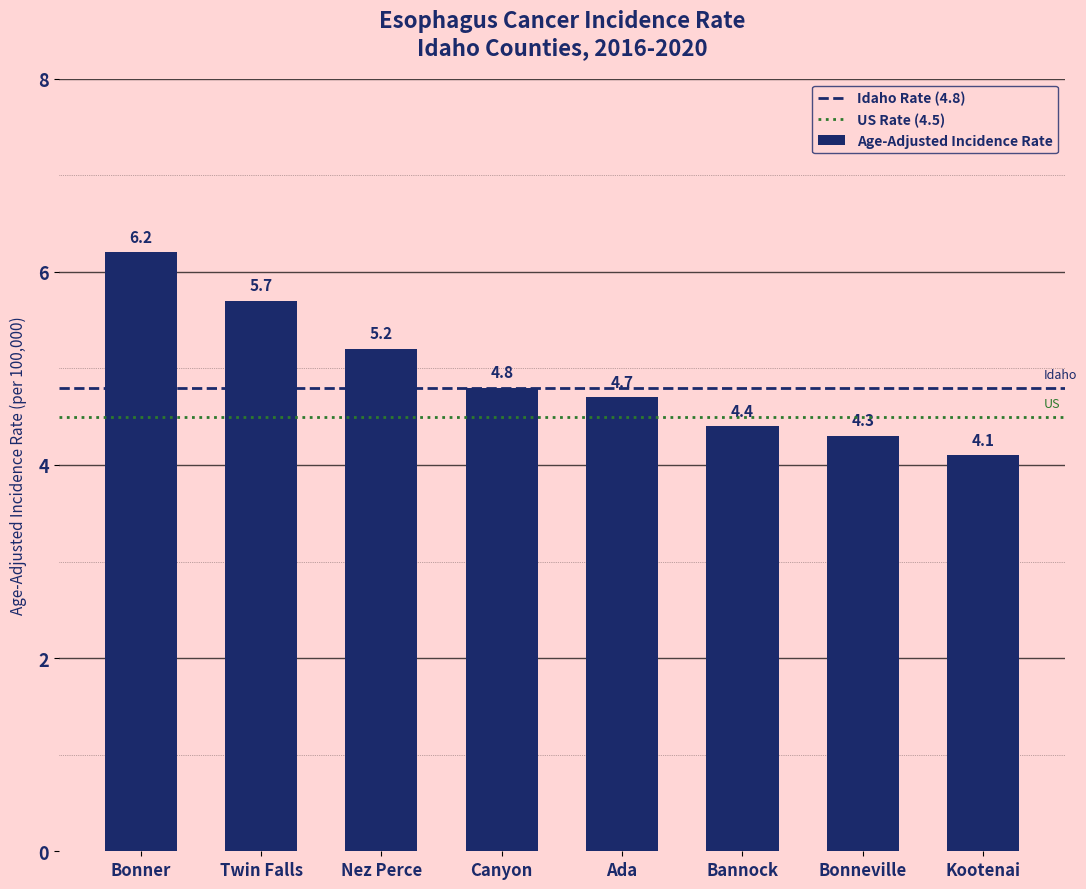

Does the chart contain stacked bars?

No